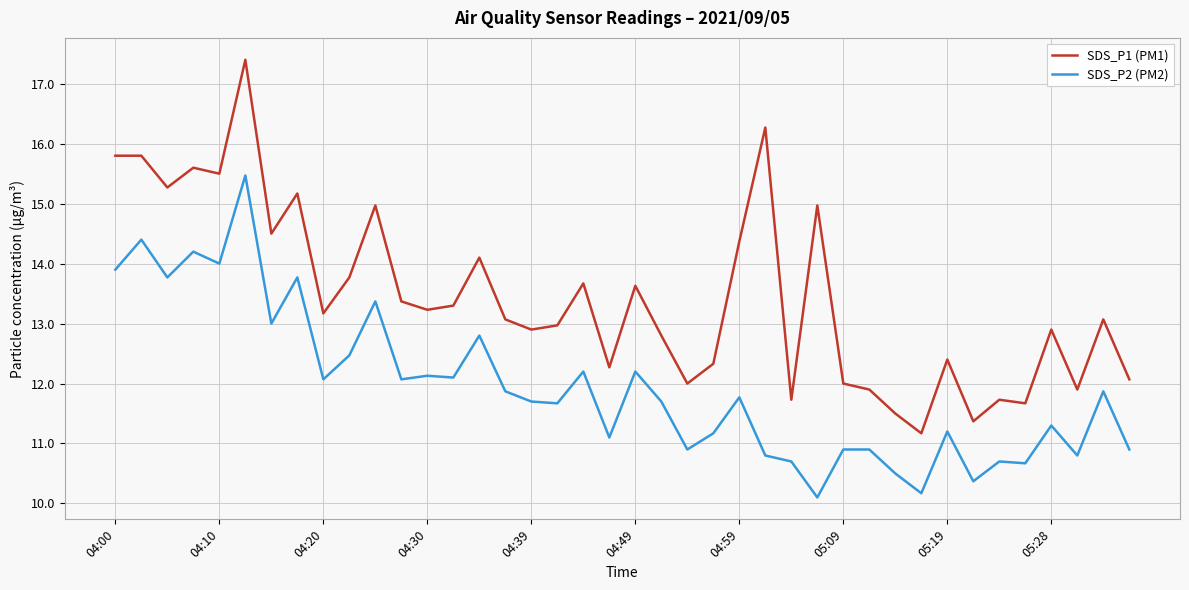

True or false: SDS_P2 (PM2) and SDS_P1 (PM1) intersect in this chart.

False